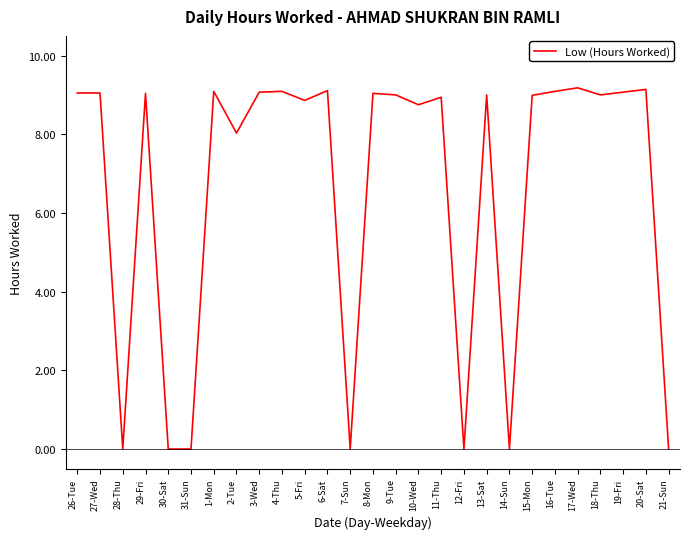

What position from the left is 20-Sat?

26